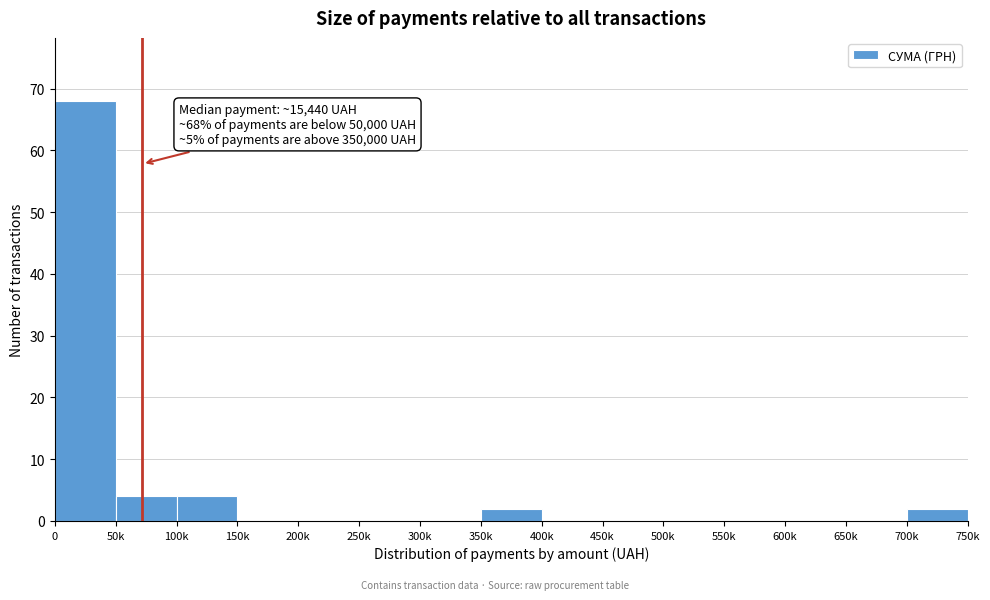

Reading right to left, list all the values displayed in this chart.

700k=2	650k=0	600k=0	550k=0	500k=0	450k=0	400k=0	350k=2	300k=0	250k=0	200k=0	150k=0	100k=4	50k=4	0=68